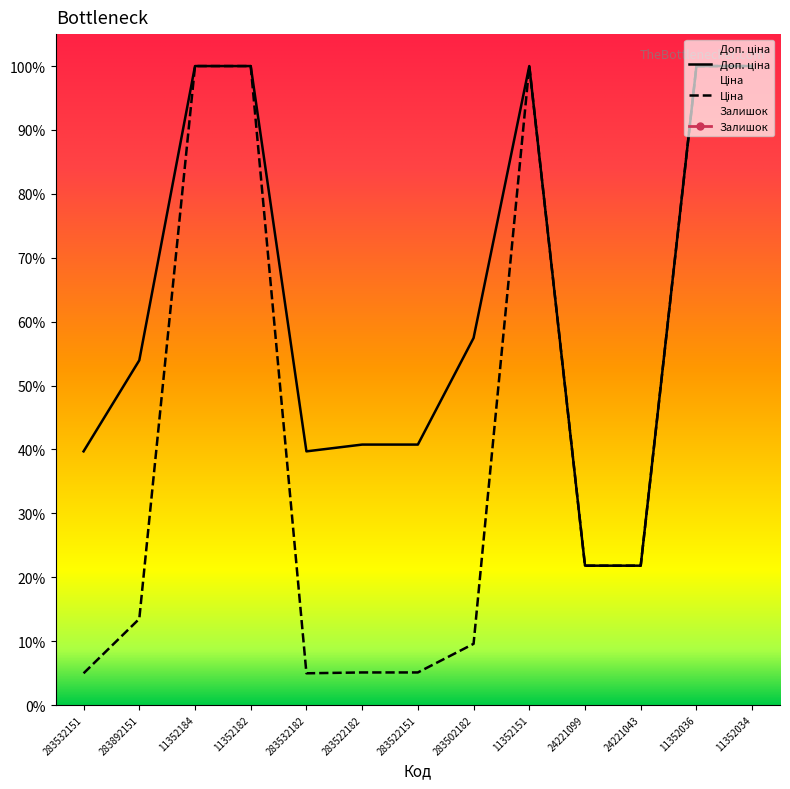

What is the label of the 5th point from the left?

283532182